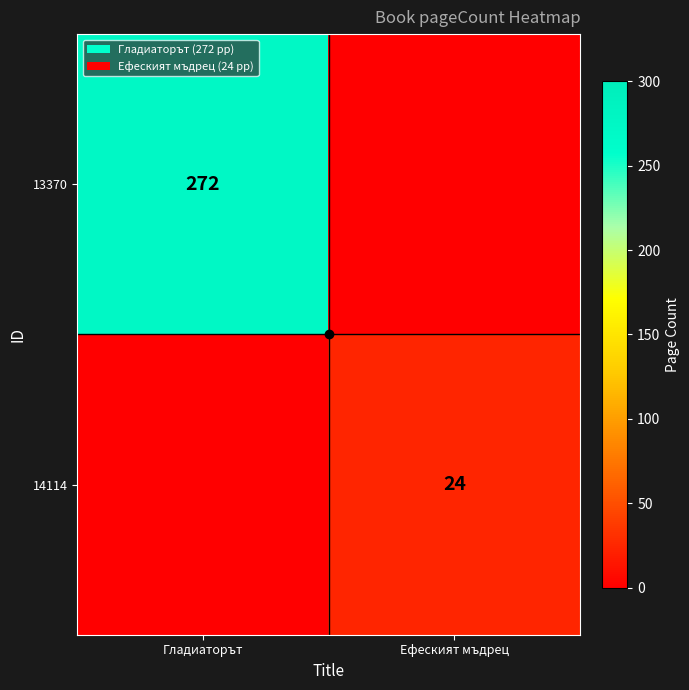

Which series has the largest total across all categories?

13370